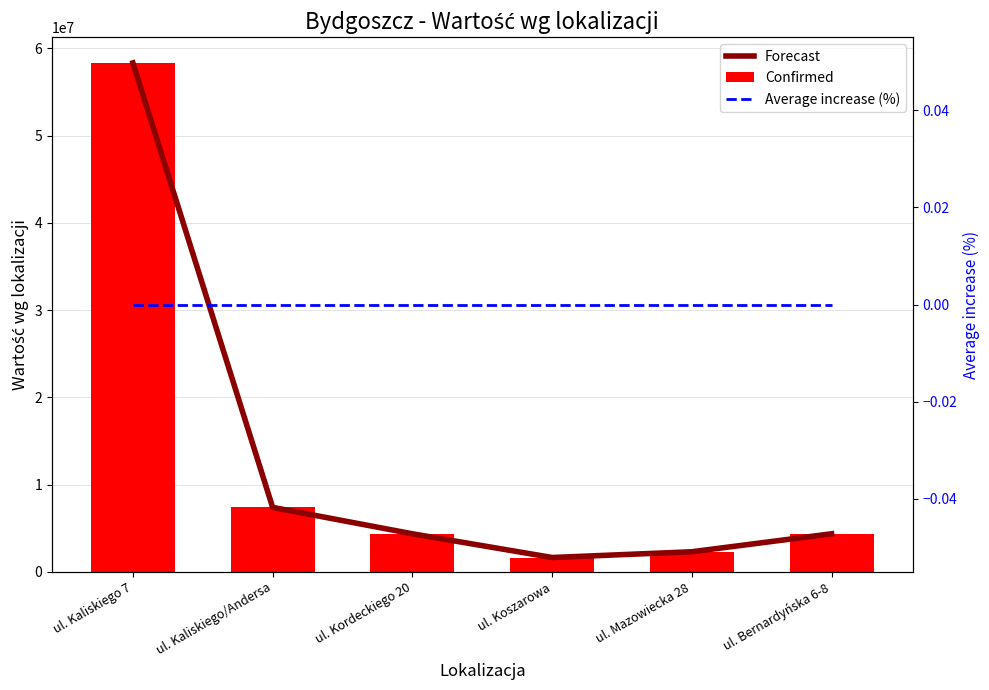

At which label is Forecast closest to 29985809?

ul. Kaliskiego/Andersa